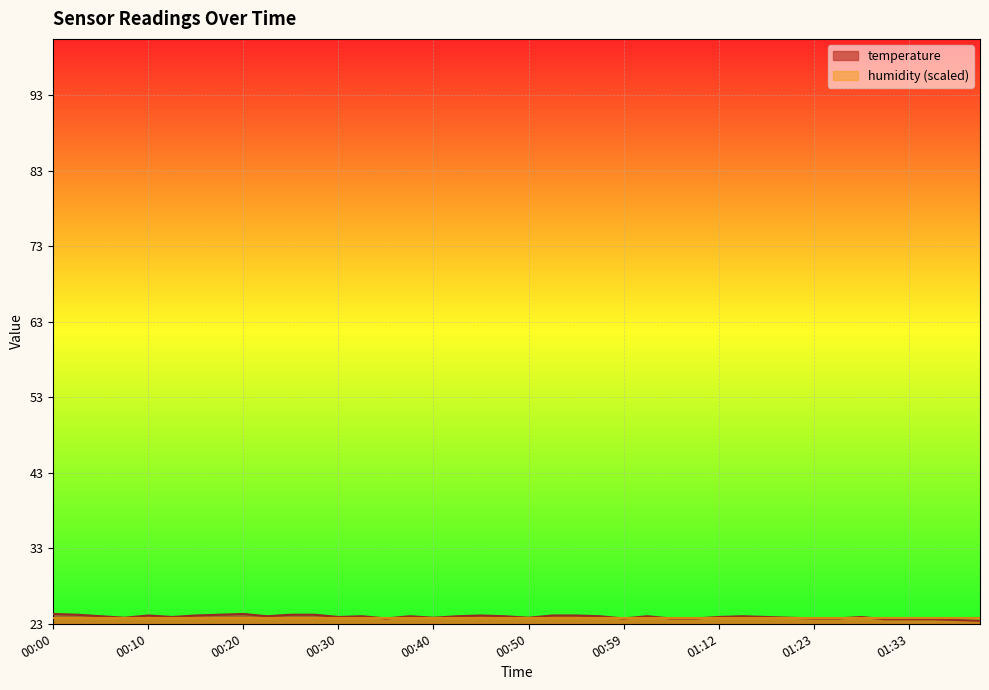

True or false: the data has more than 2 interior local peaks.

True